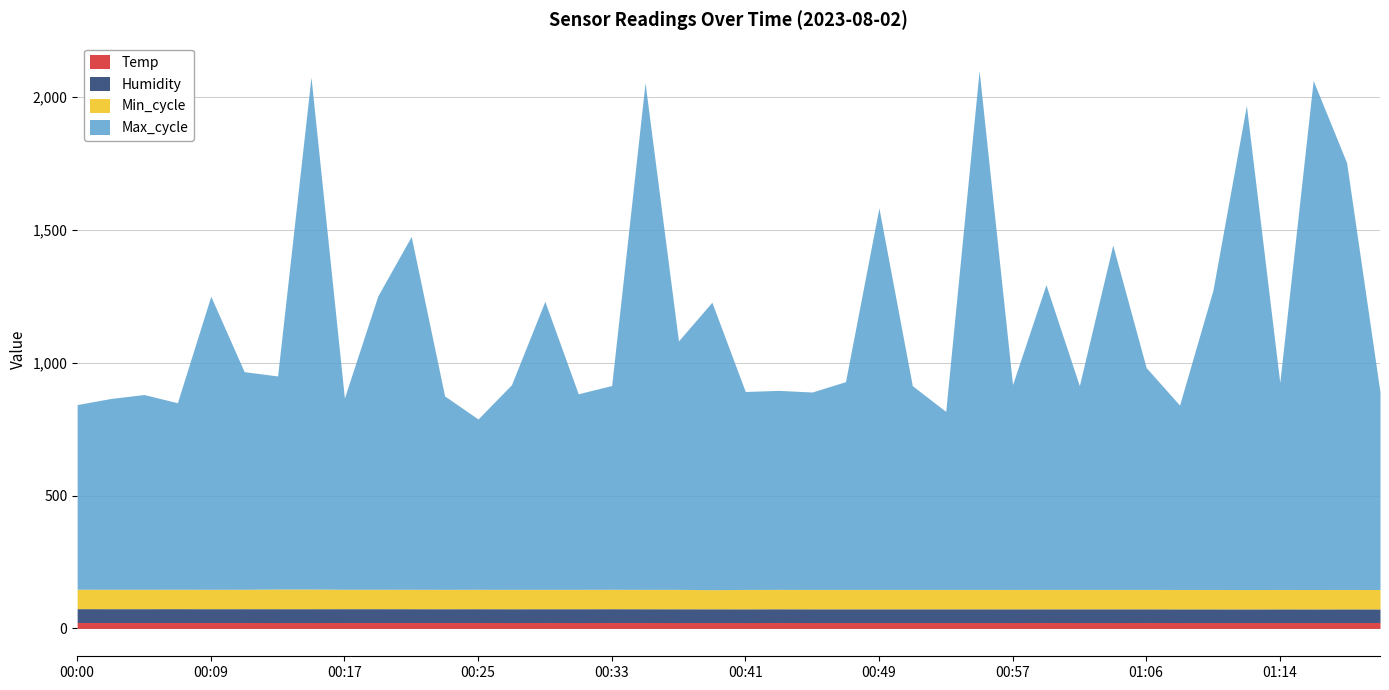

True or false: Temp has a value of 38.0 at 00:19.

False